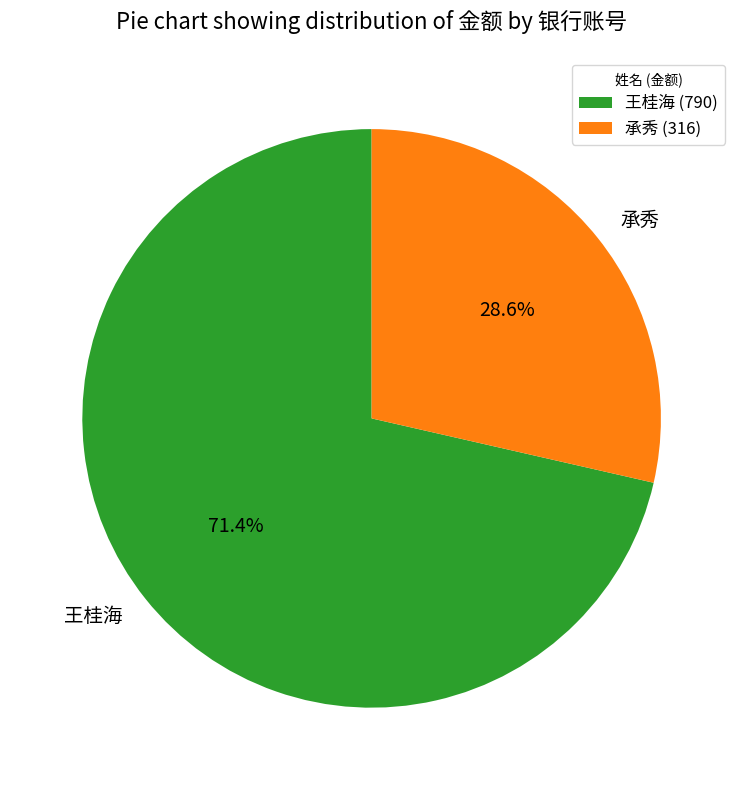

Approximately how many times larger is the value at 承秀 compared to 王桂海?

0.4